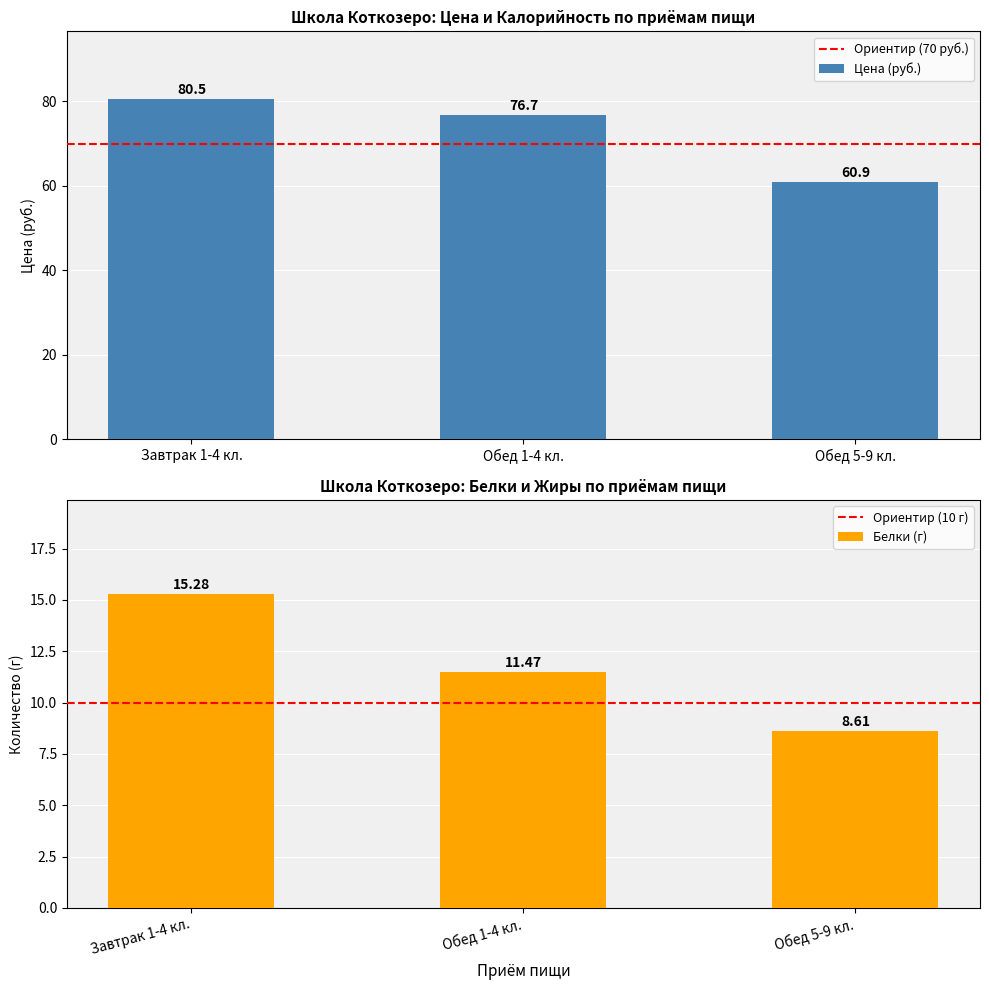

Between Обед 5-9 кл. and Обед 1-4 кл., which is larger?

Обед 1-4 кл.